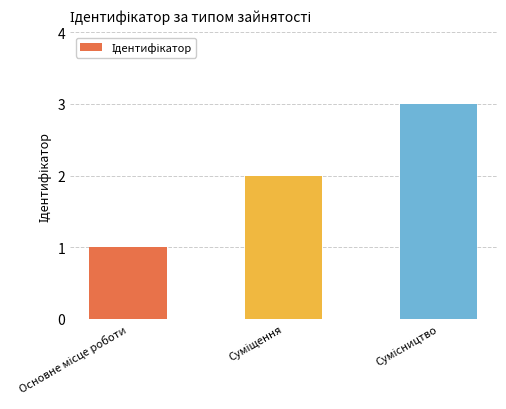

What is the maximum value shown in the chart?

3